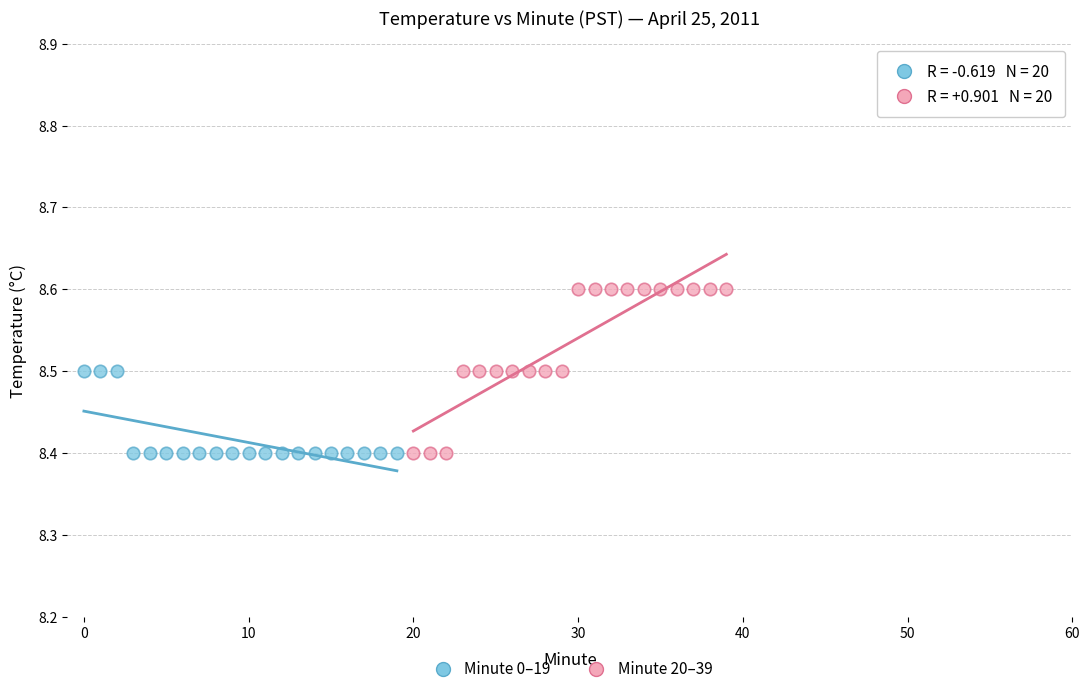

Which series contains the highest Y value?

Minute 20–39